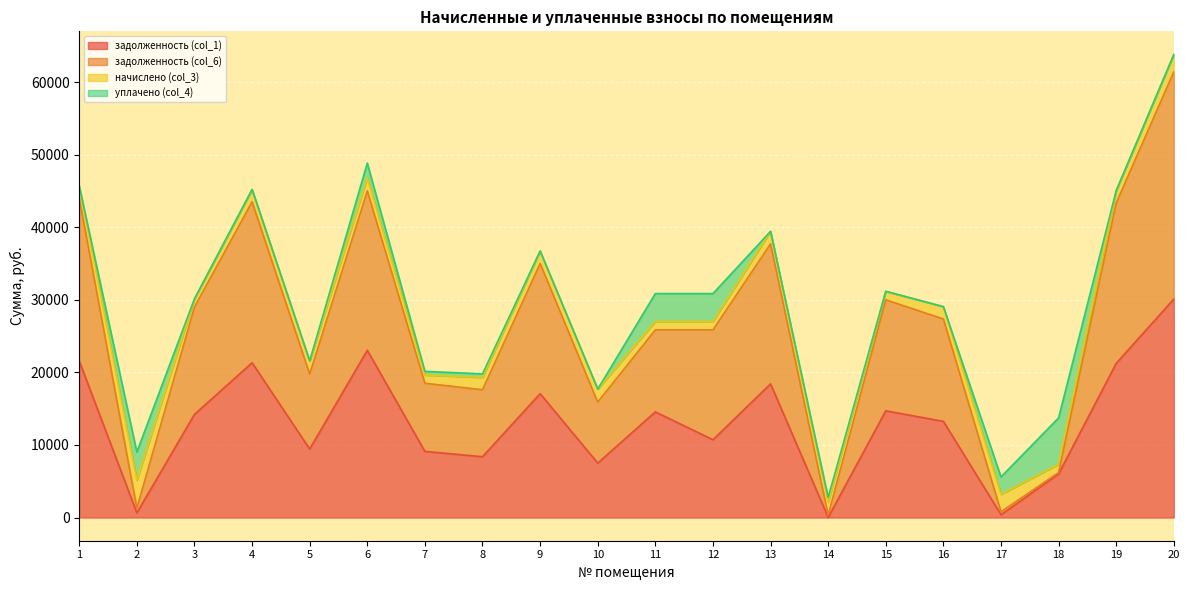

At which category does задолженность (col_6) reach its first local valley?

2